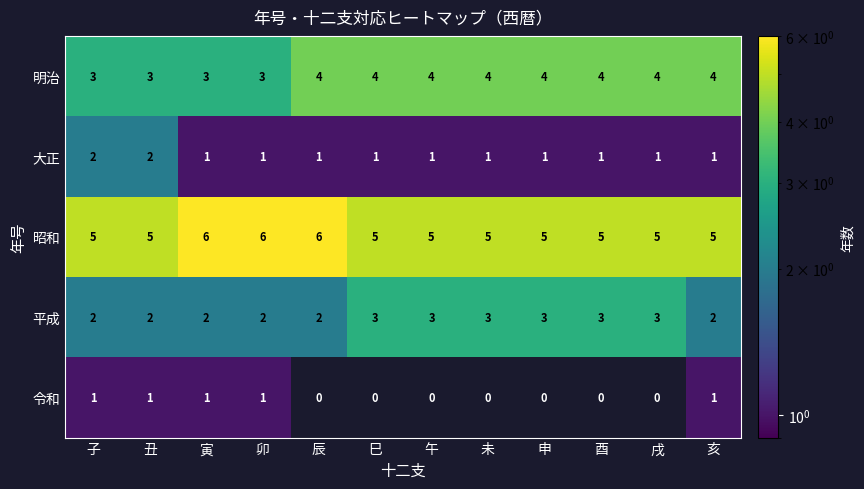

What is the average value of the 明治 series?

4